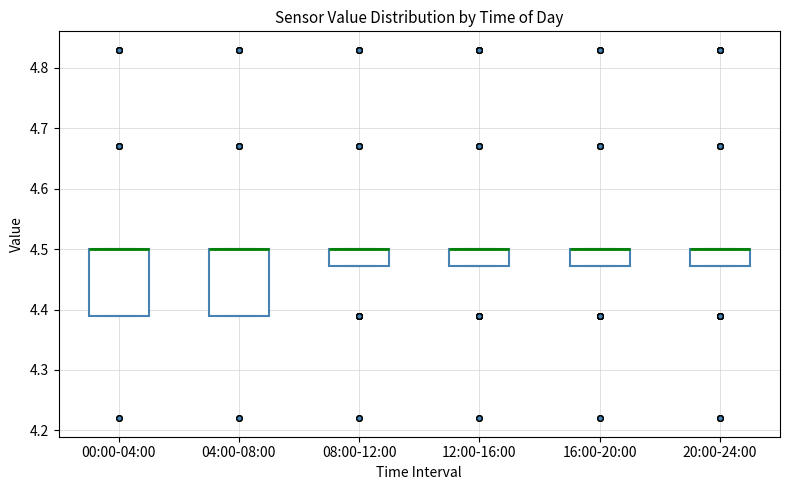

Reading left to right, transcribe this box plot: for each box, give where its median line is, the range the box spans, and where its two whiskers end, as read against the y-axis. The values are not printed on the chart, so give them approximately, as read against the axis.

00:00-04:00: median 4.50 (drawn on the box's upper edge), box 4.39 to 4.50, whiskers 4.39 to 4.50
04:00-08:00: median 4.50 (drawn on the box's upper edge), box 4.39 to 4.50, whiskers 4.39 to 4.50
08:00-12:00: median 4.50 (drawn on the box's upper edge), box 4.47 to 4.50, whiskers 4.47 to 4.50
12:00-16:00: median 4.50 (drawn on the box's upper edge), box 4.47 to 4.50, whiskers 4.47 to 4.50
16:00-20:00: median 4.50 (drawn on the box's upper edge), box 4.47 to 4.50, whiskers 4.47 to 4.50
20:00-24:00: median 4.50 (drawn on the box's upper edge), box 4.47 to 4.50, whiskers 4.47 to 4.50